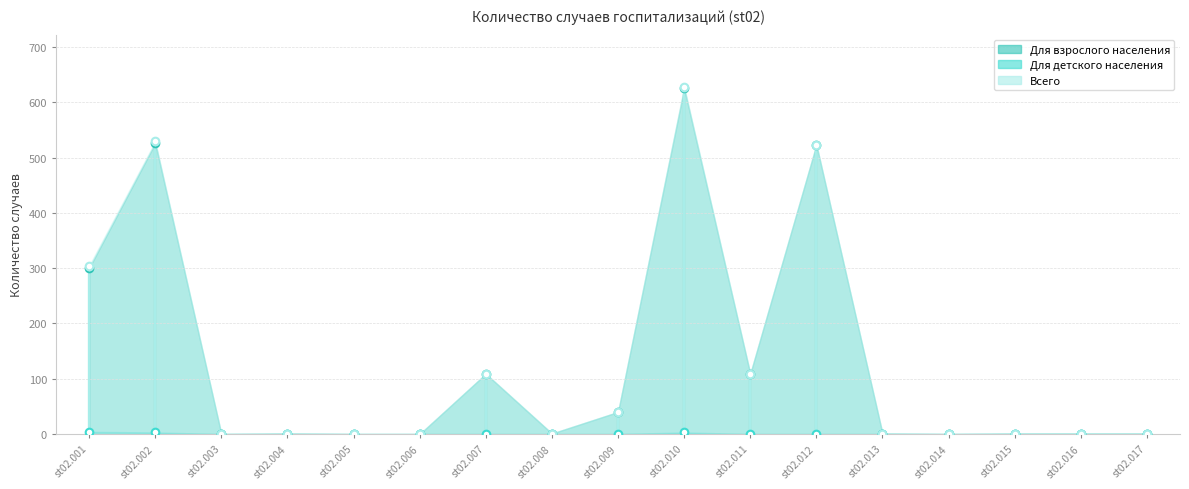

Which series contains the lowest Y value?

Для взрослого населения